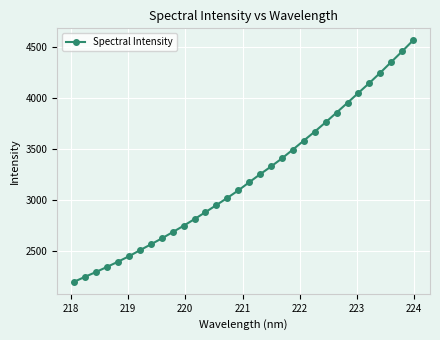

How many lines are shown in the chart?

1